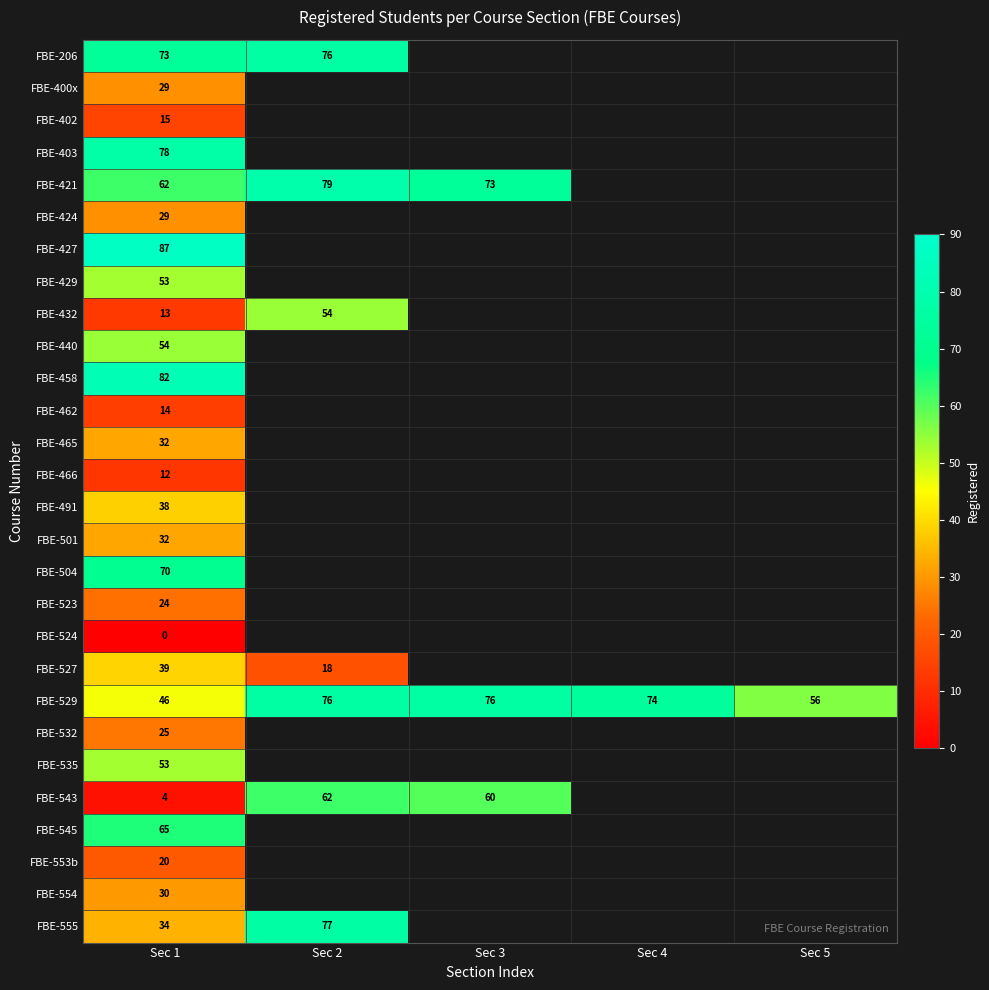

What is the highest value of the FBE-529 series?

76